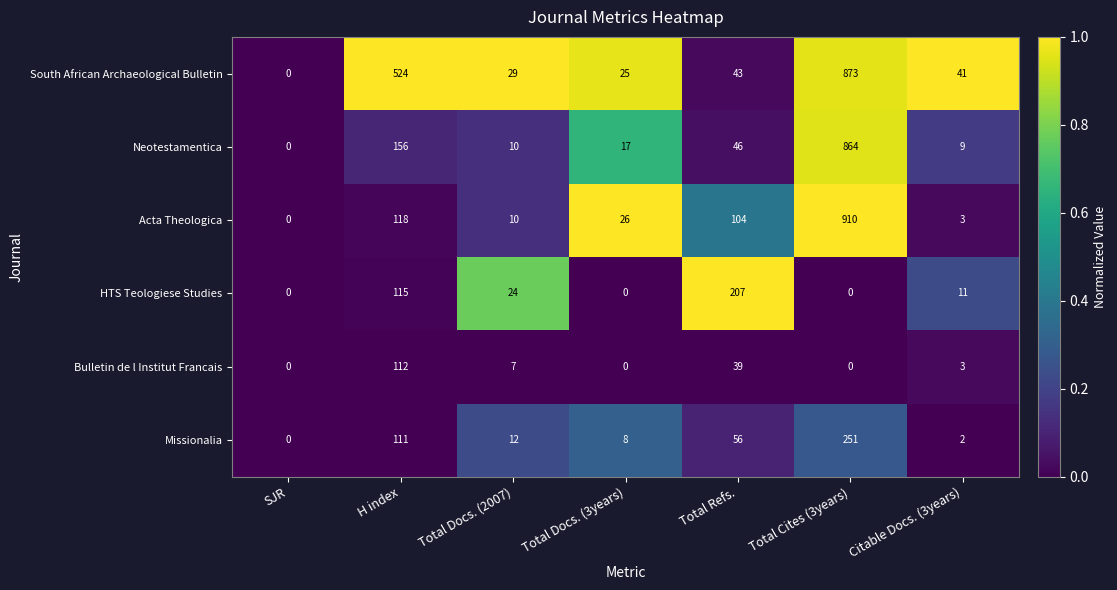

Which label corresponds to the largest value in the chart?

Total Cites (3years)